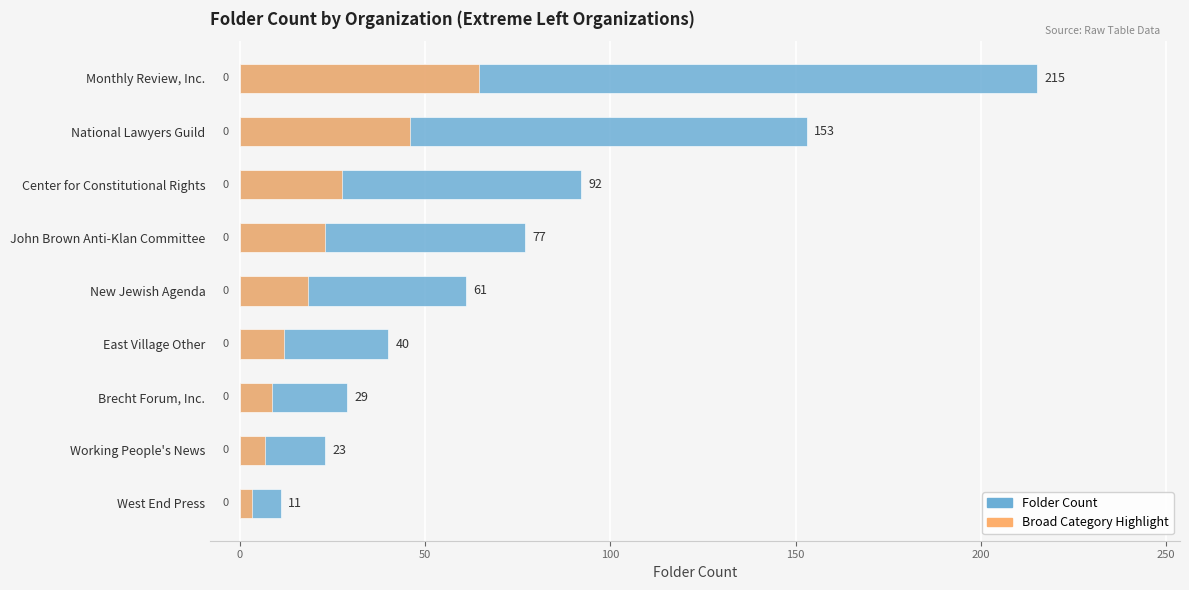

Are the bars horizontal?

Yes